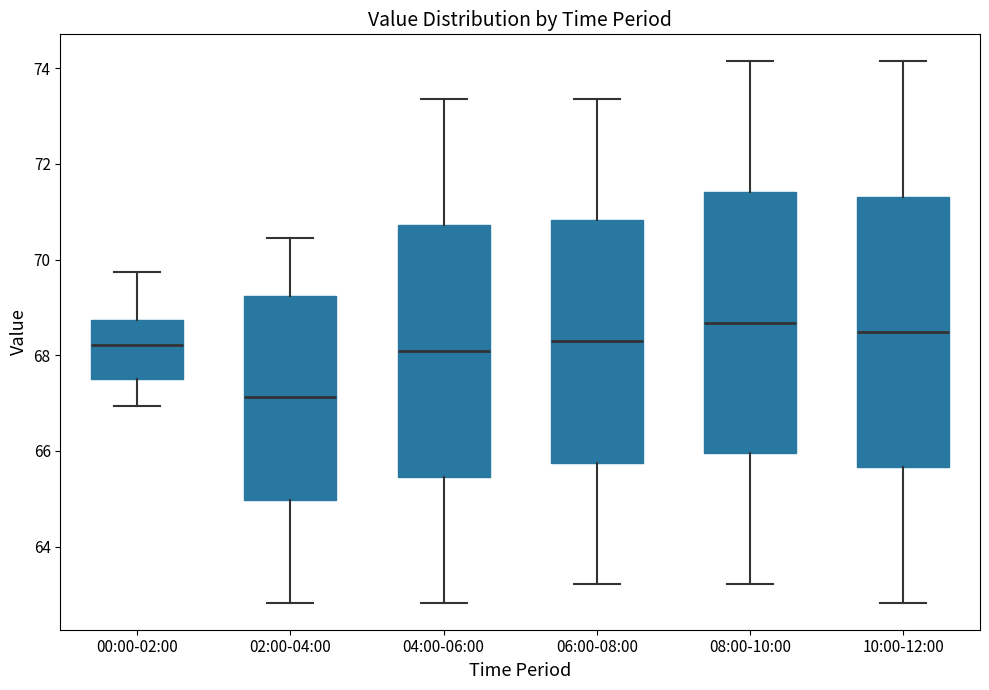

Which box's median line is the lowest?

02:00-04:00